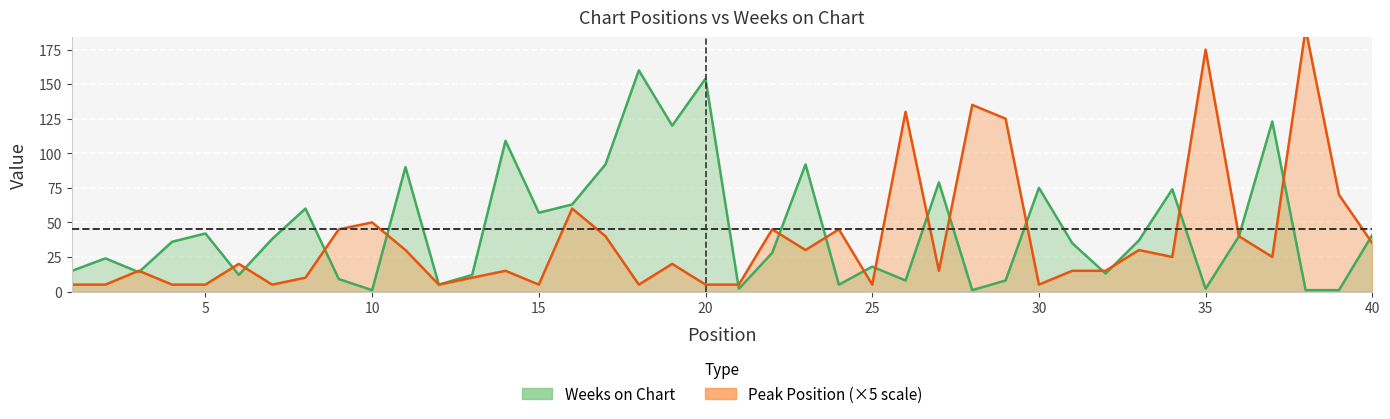

How many categories are shown in the chart?

40